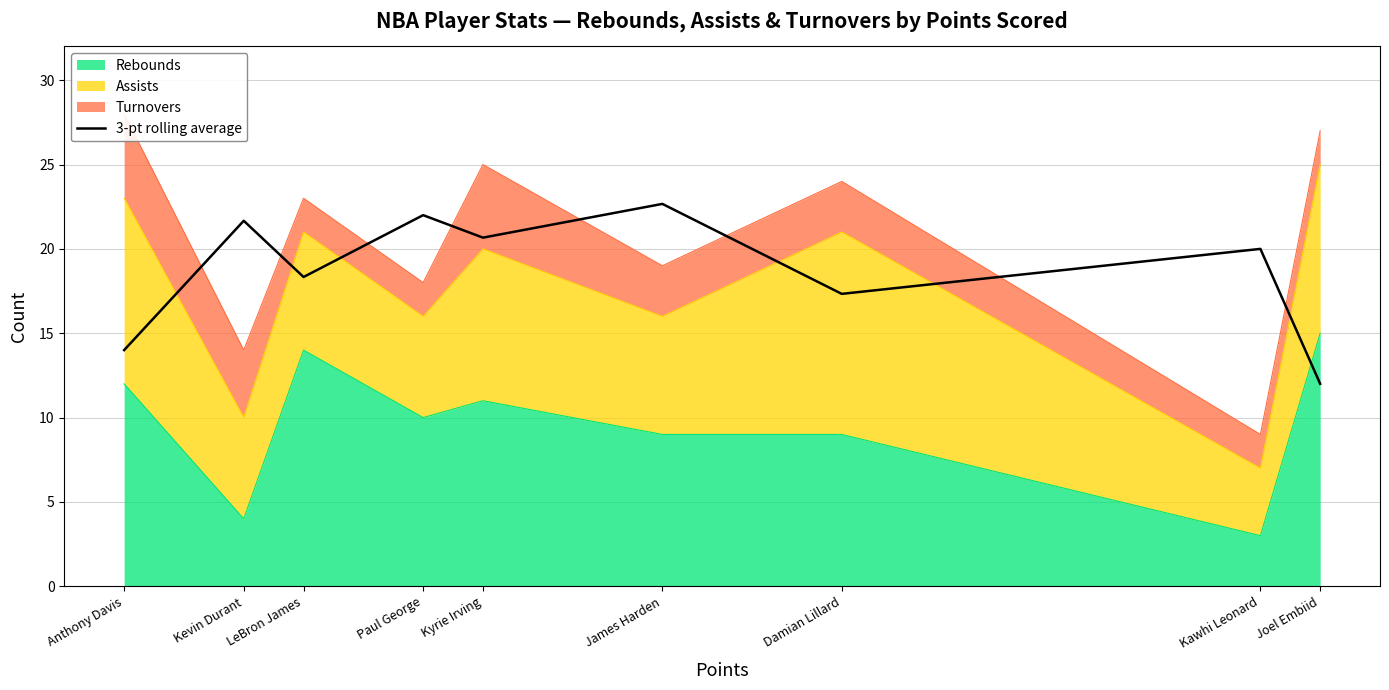

Count the number of categories in the chart.

9